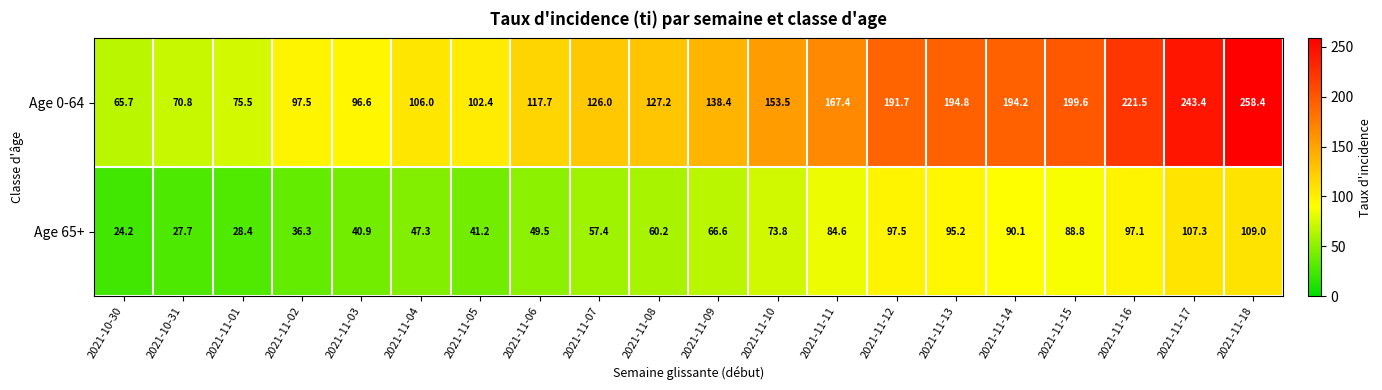

What is the total value across all series at 2021-11-06?

167.2